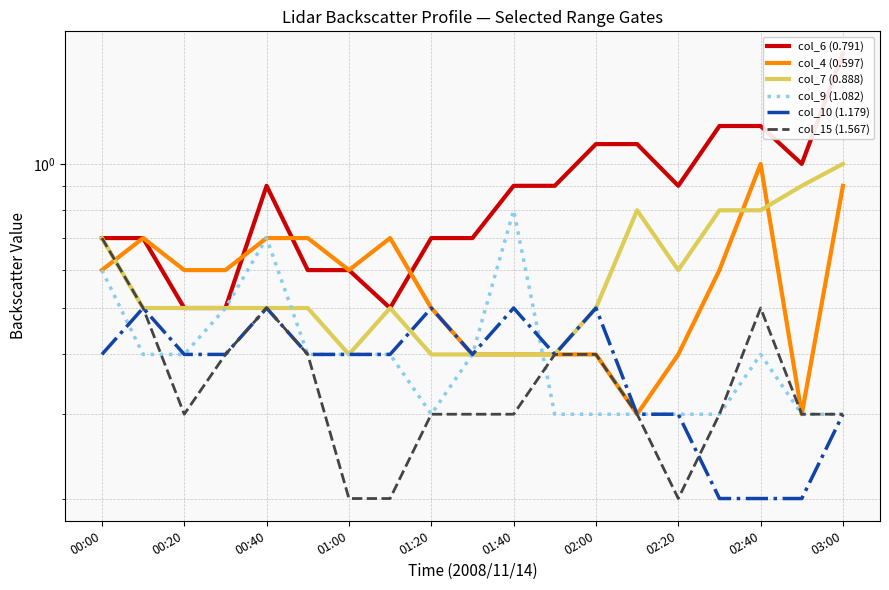

The col_10 (1.179) series shows 0.5 at 00:40. True or false?

True